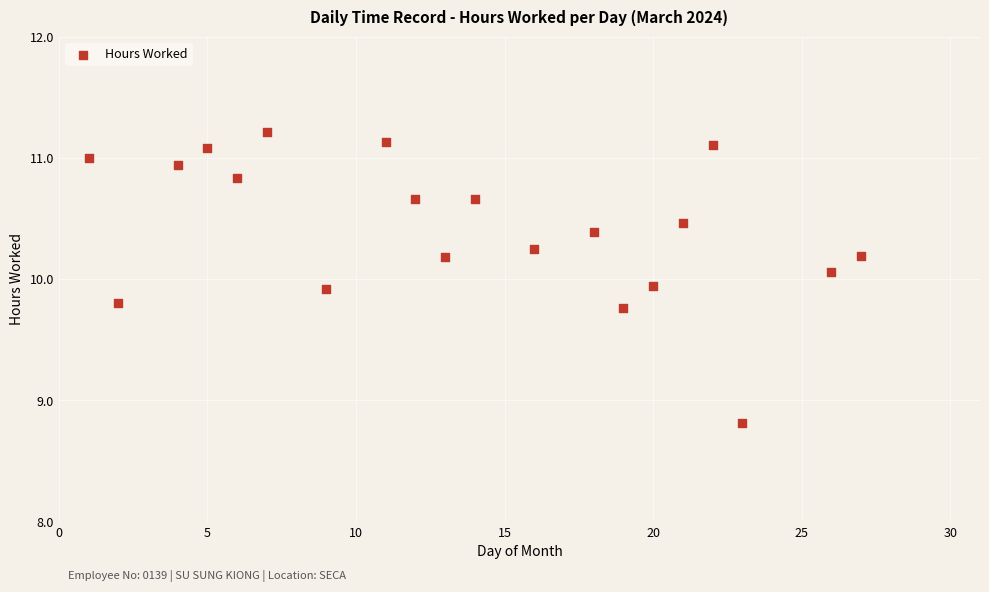

What is the range of Y values (max minus min)?

2.4